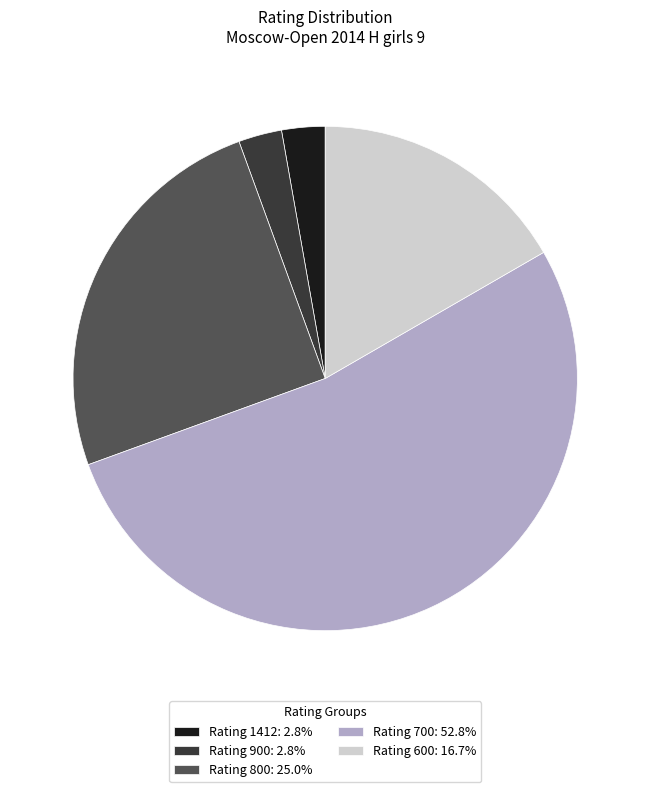

Does Rating 1412: 2.8% represent more than half of the total?

No